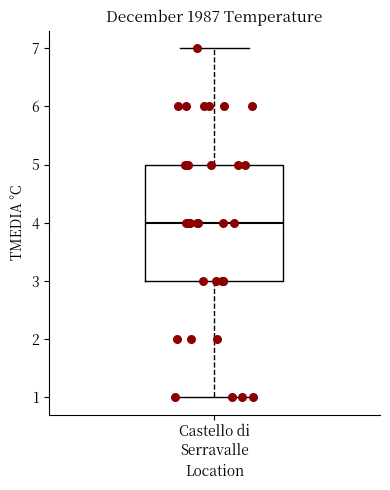

Read this box plot against the y-axis: the position of the median line, the range covered by the box, and the ends of both whiskers. The values are not printed on the chart, so give them approximately, as read against the axis.

median 4, box 3 to 5, whiskers 1 to 7